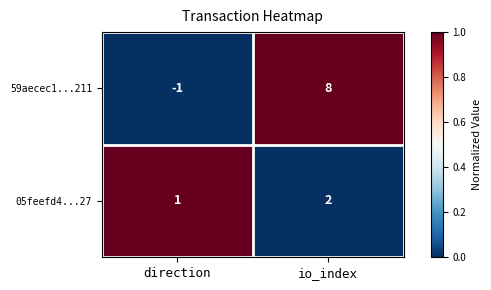

What is the sum of the 59aecec1...211 values at direction and io_index?

7